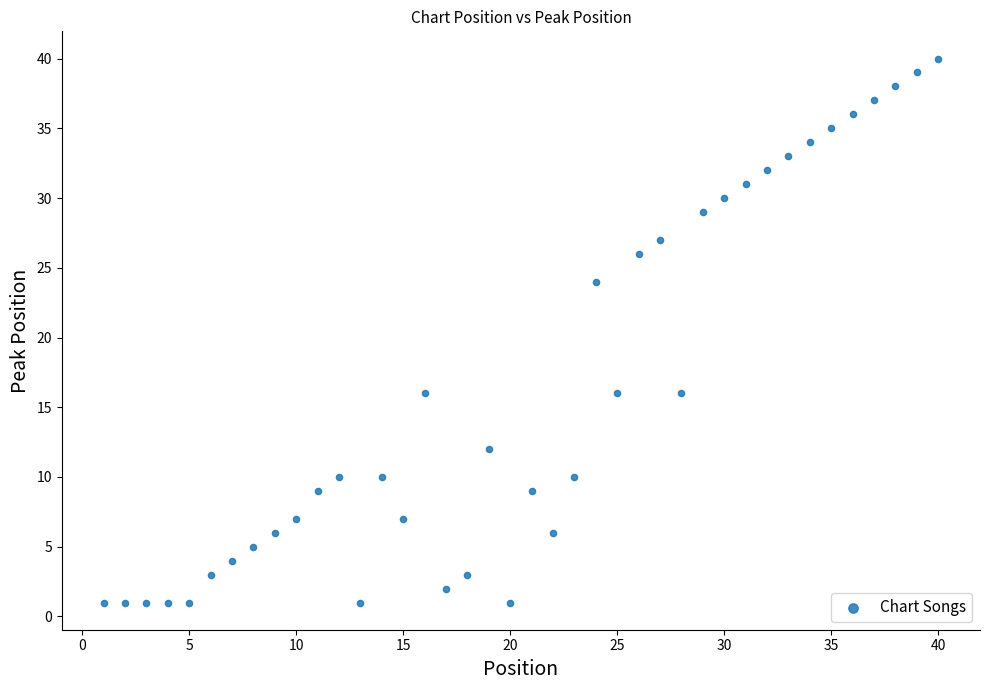

What is the range of X values (max minus min)?

39